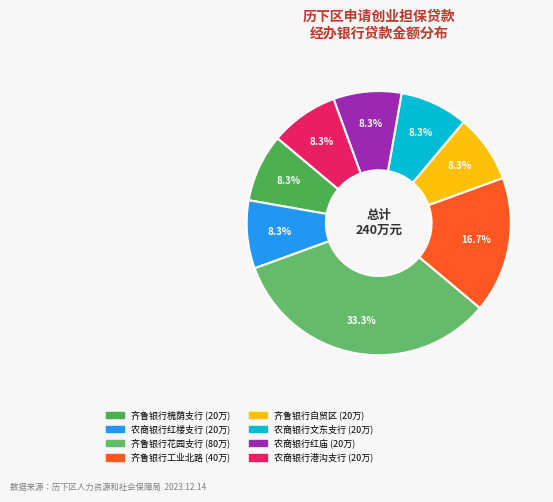

How many segments does this pie chart have?

8